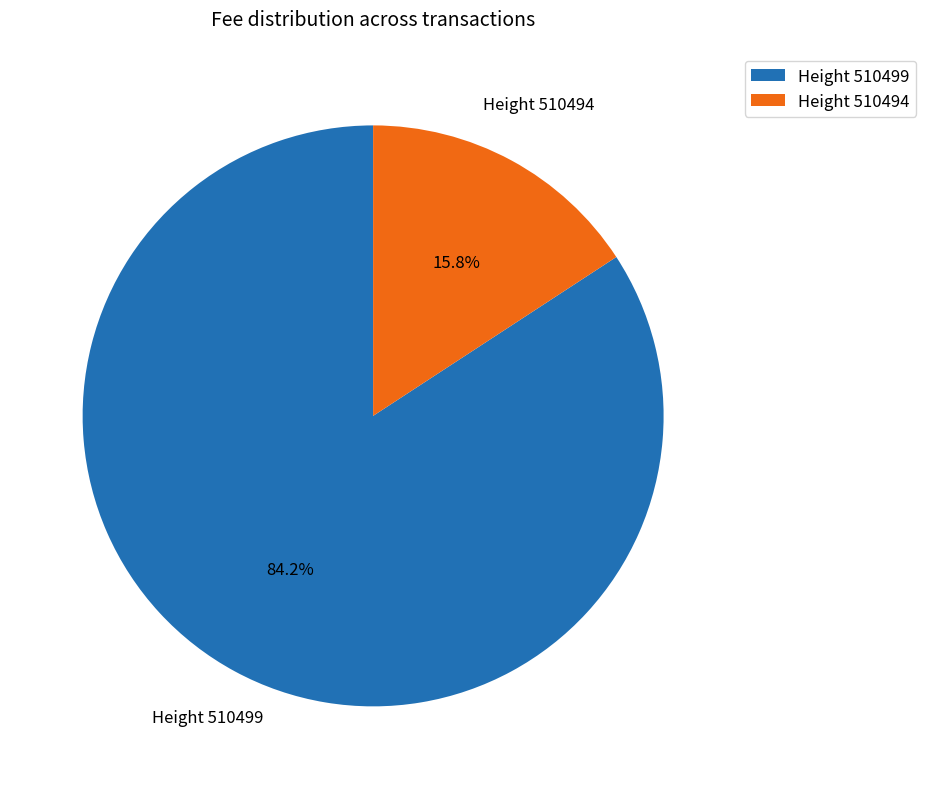

Count the number of slices in the pie.

2